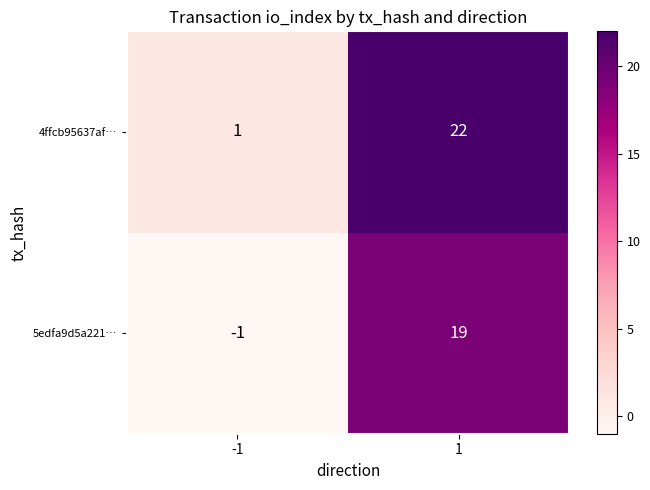

At 1, list the series in order from largest to smallest.

4ffcb95637af…, 5edfa9d5a221…